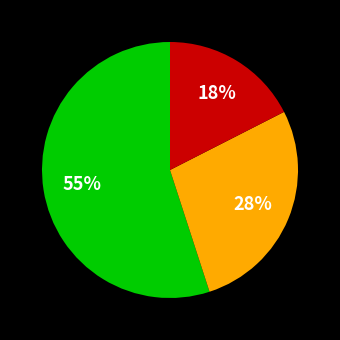

Is there any slice that represents more than half of the pie?

Yes